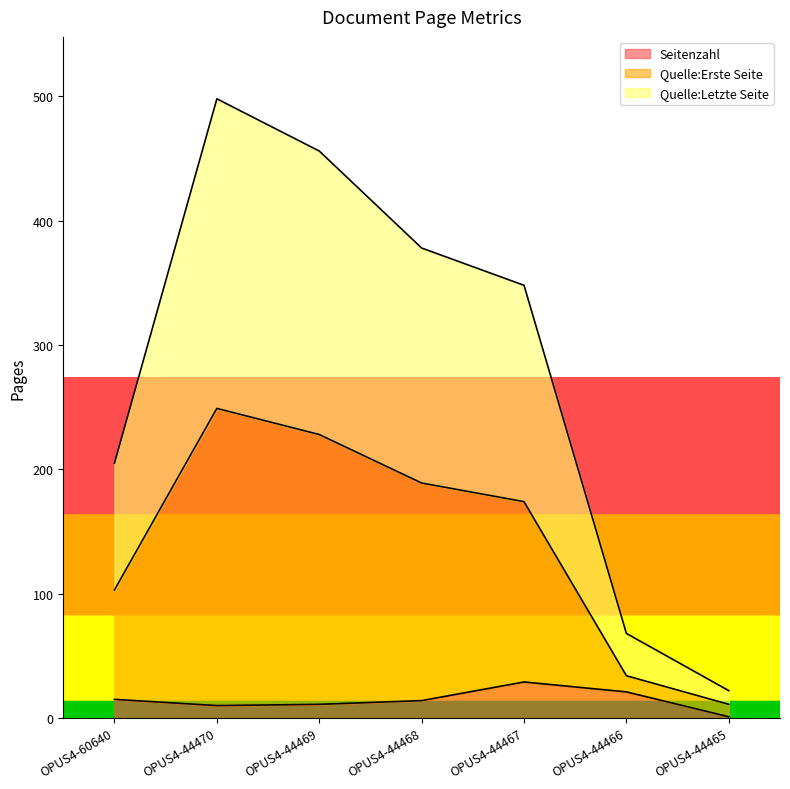

The Seitenzahl series shows 29 at OPUS4-44467. True or false?

True